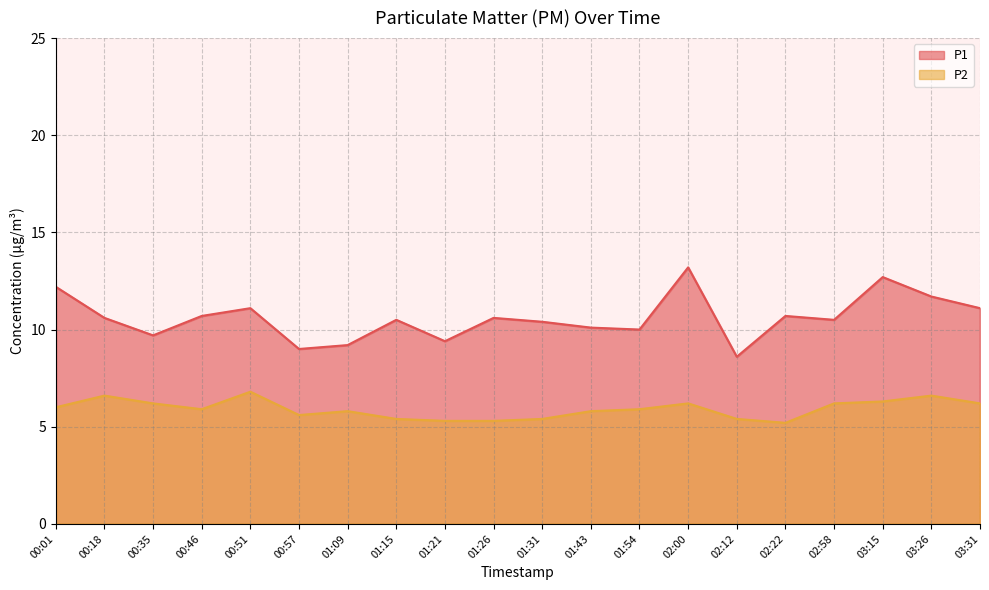

List the series in order of their peak value, highest first.

P1, P2